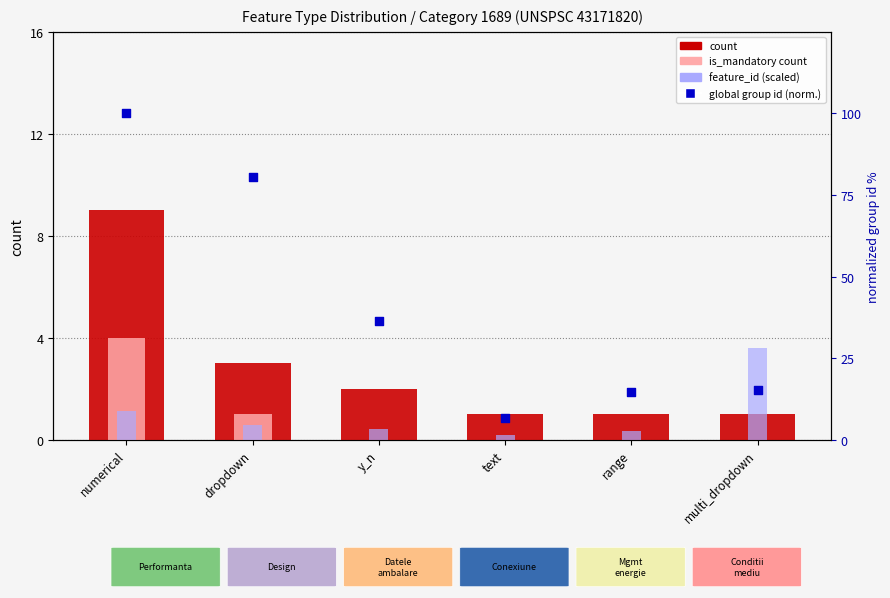

At which category is the sum across all series the highest?

numerical